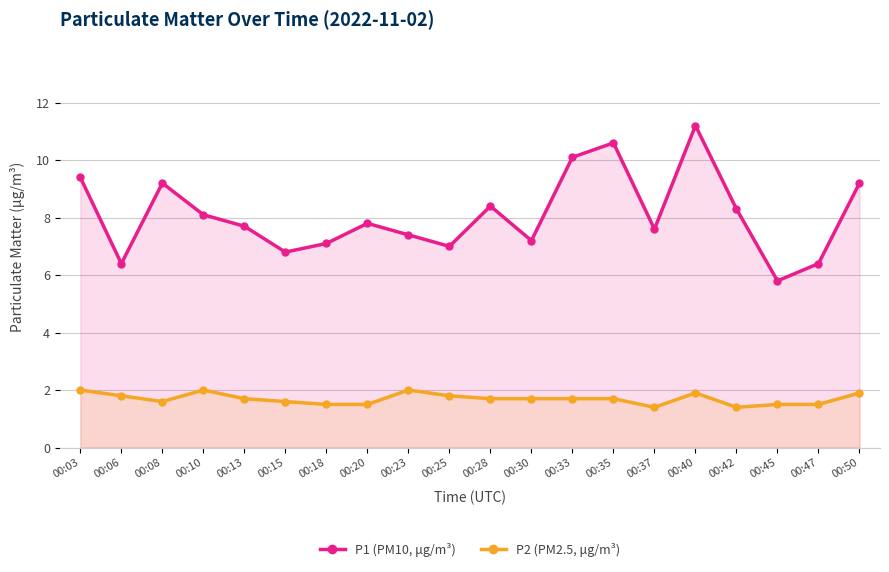

Does the chart display data point markers on the line(s)?

Yes